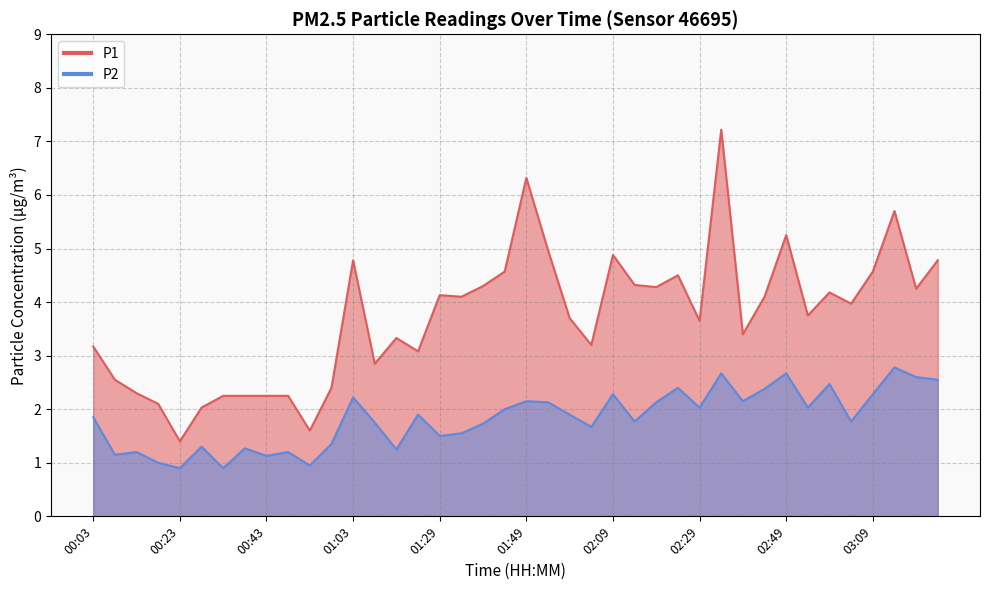

Which label corresponds to the largest value in the chart?

02:34